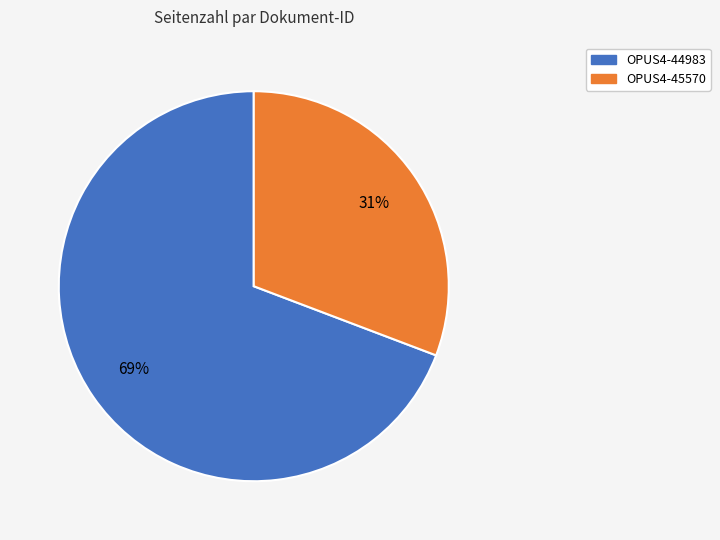

What percentage is the OPUS4-44983 slice, to the nearest percent?

69%